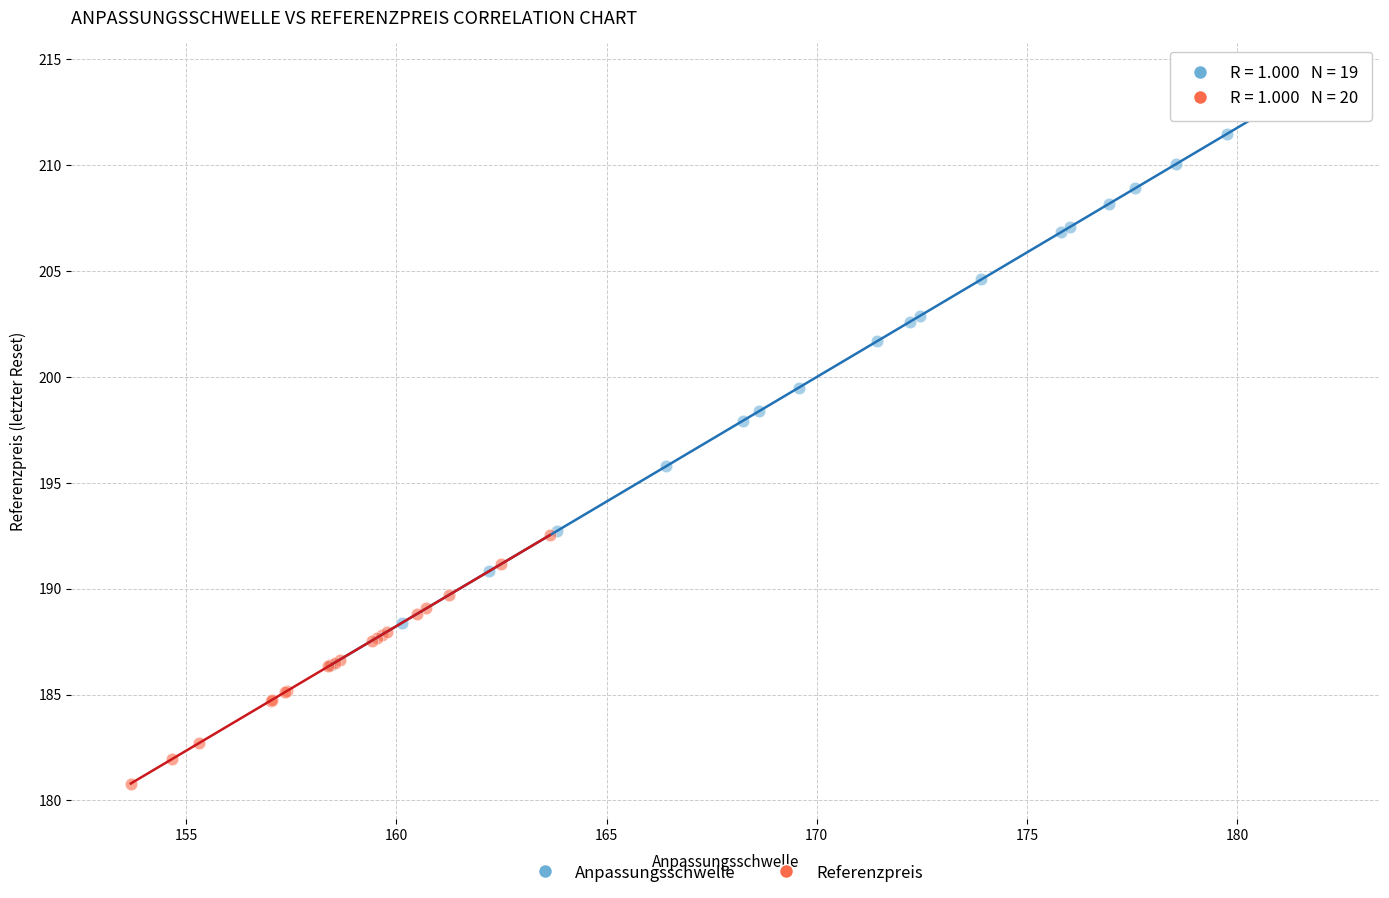

Which series reaches the minimum Y coordinate?

Referenzpreis